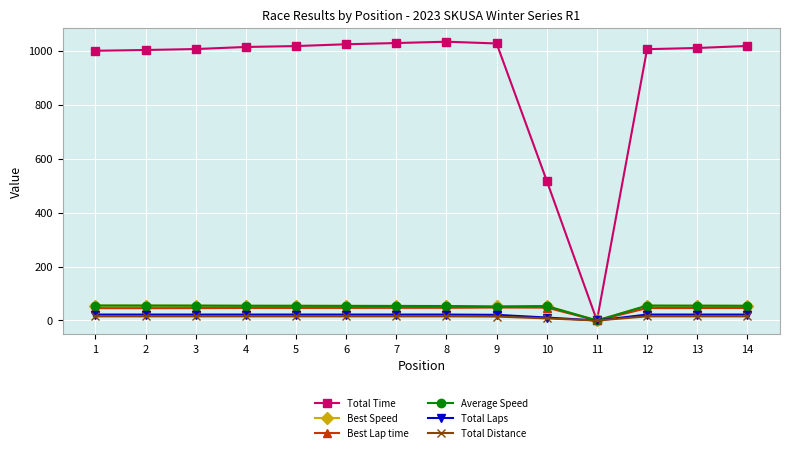

What value does the Total Time series have at 12?

1005.5